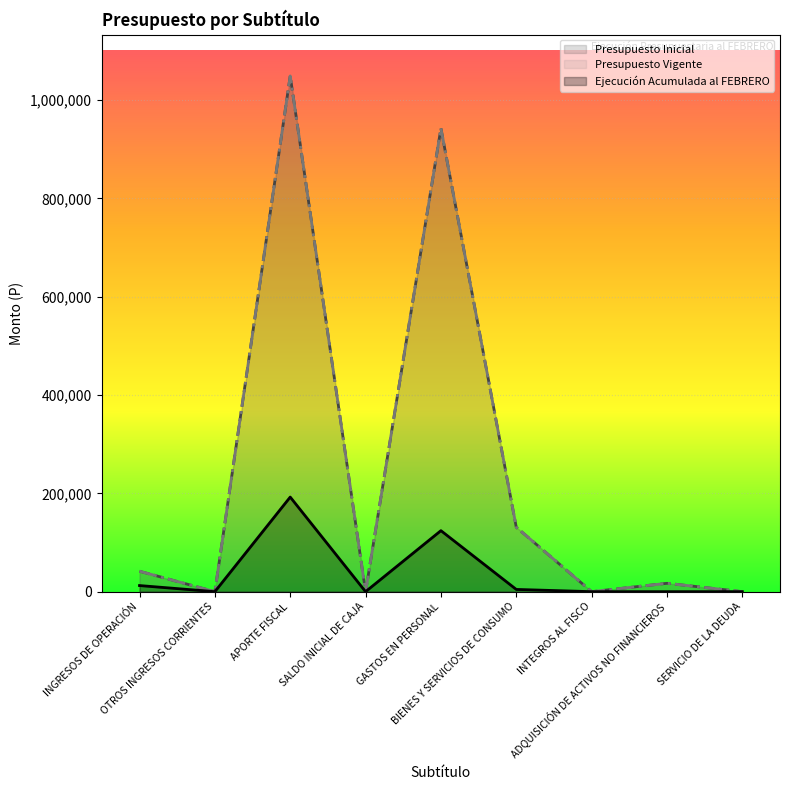

Which series has the largest total across all categories?

Presupuesto Inicial